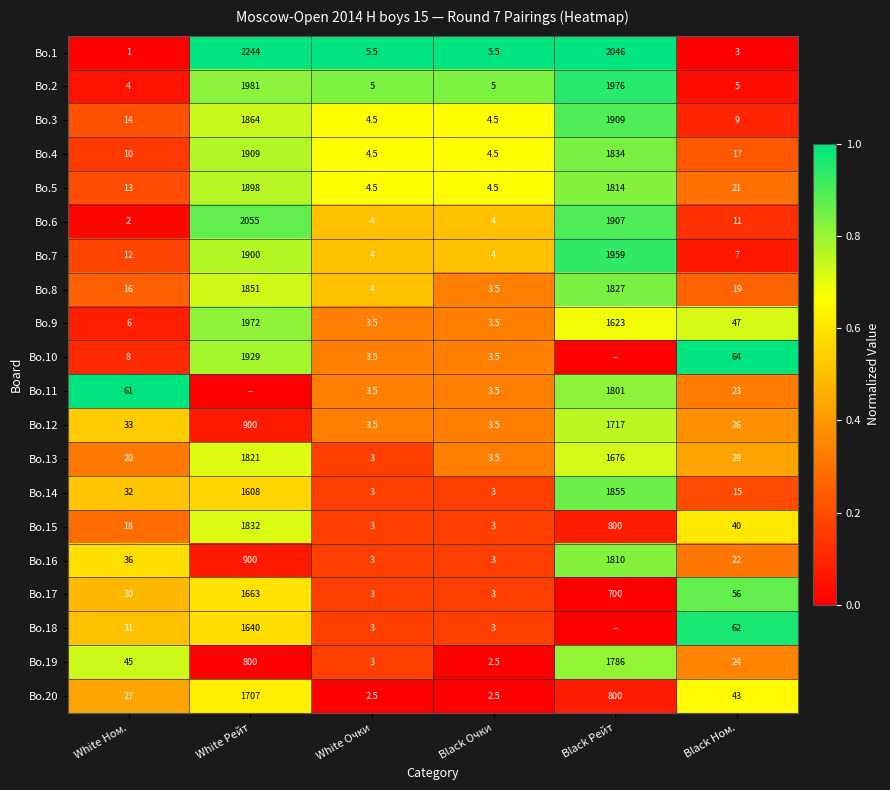

What is the sum of all Bo.20 values?

2582.0